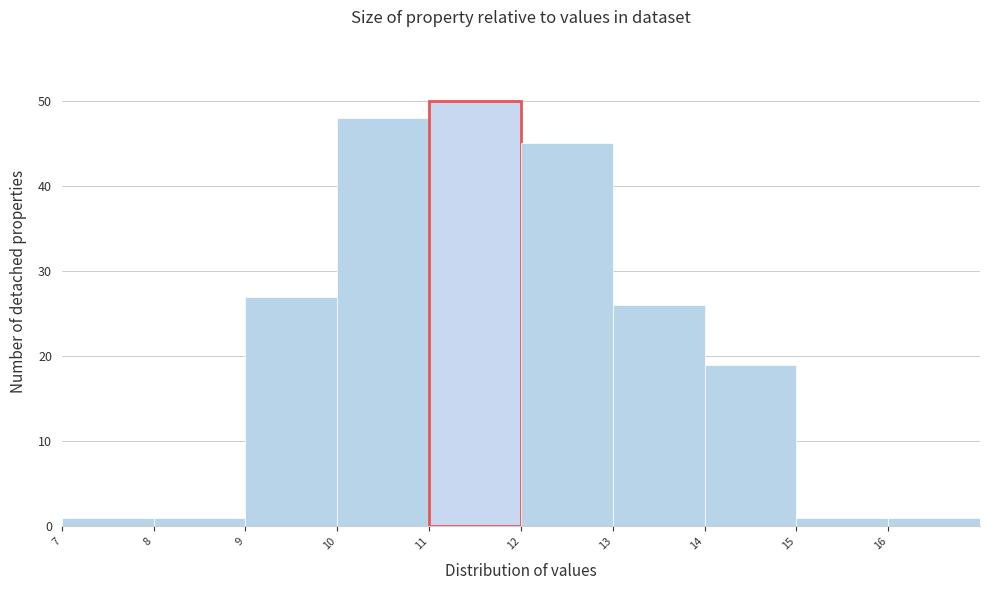

What is the height of the bar covering 15 to 16 on the x-axis? The values are not printed on the chart, so give them approximately, as read against the axis.

1